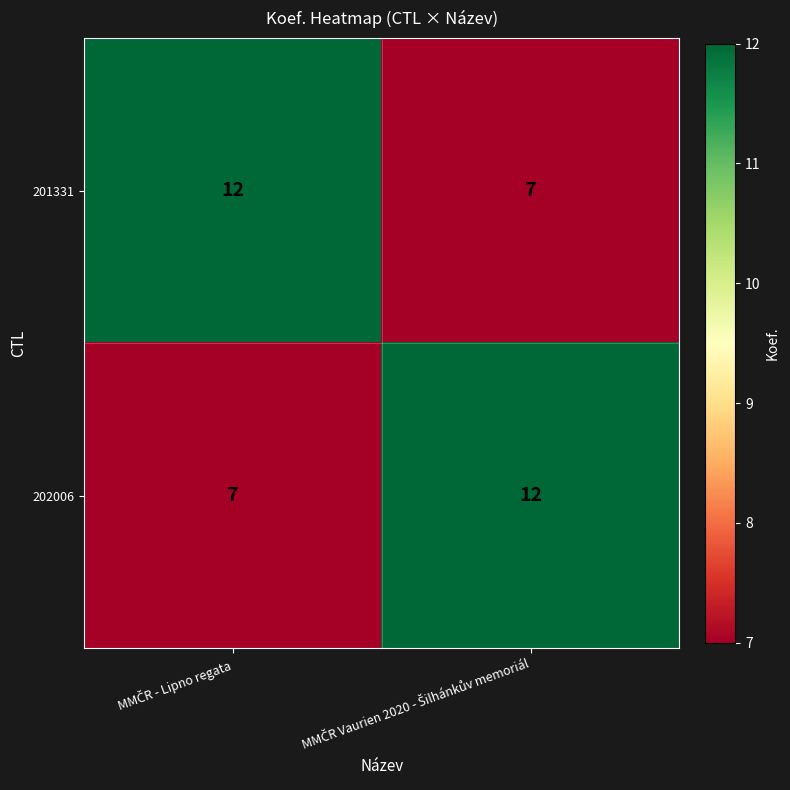

What is the average value of the 202006 series?

10